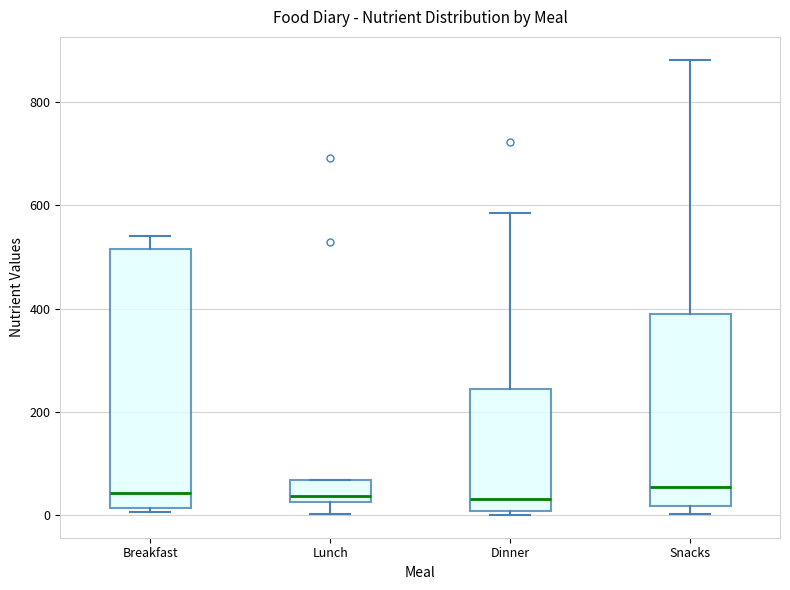

Reading left to right, read every box against the y-axis: the position of its median line, the range the box covers, and the ends of its whiskers. The values are not printed on the chart, so give them approximately, as read against the axis.

Breakfast: median 40, box 20 to 520, whiskers 0 to 540
Lunch: median 40, box 20 to 60, whiskers 0 to 60
Dinner: median 40, box 0 to 240, whiskers 0 (just below the box's lower edge) to 580
Snacks: median 60, box 20 to 380, whiskers 0 to 880